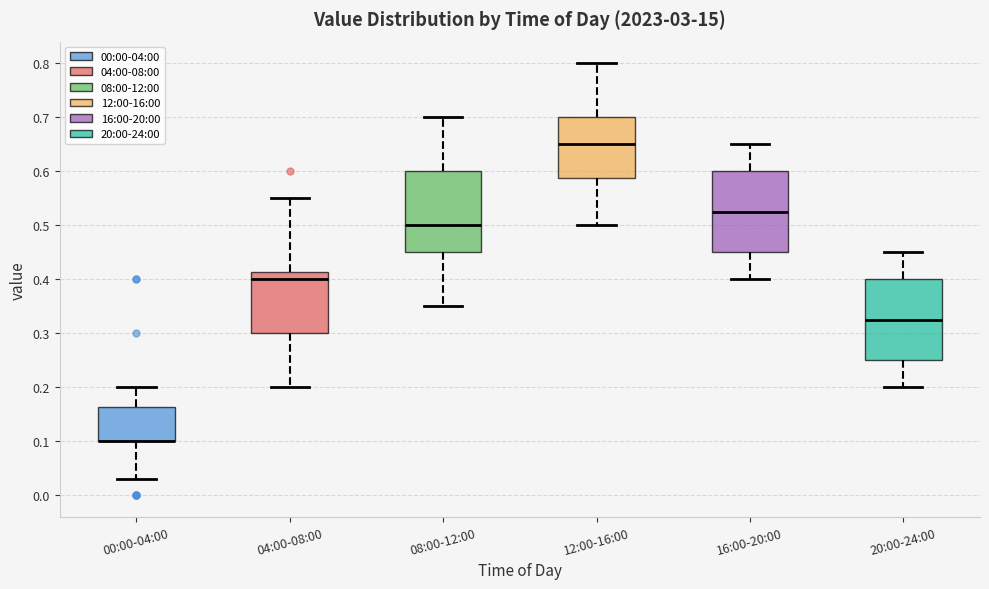

Where does the lower whisker of the box for 04:00-08:00 end on the y-axis? The values are not printed on the chart, so give them approximately, as read against the axis.

0.20